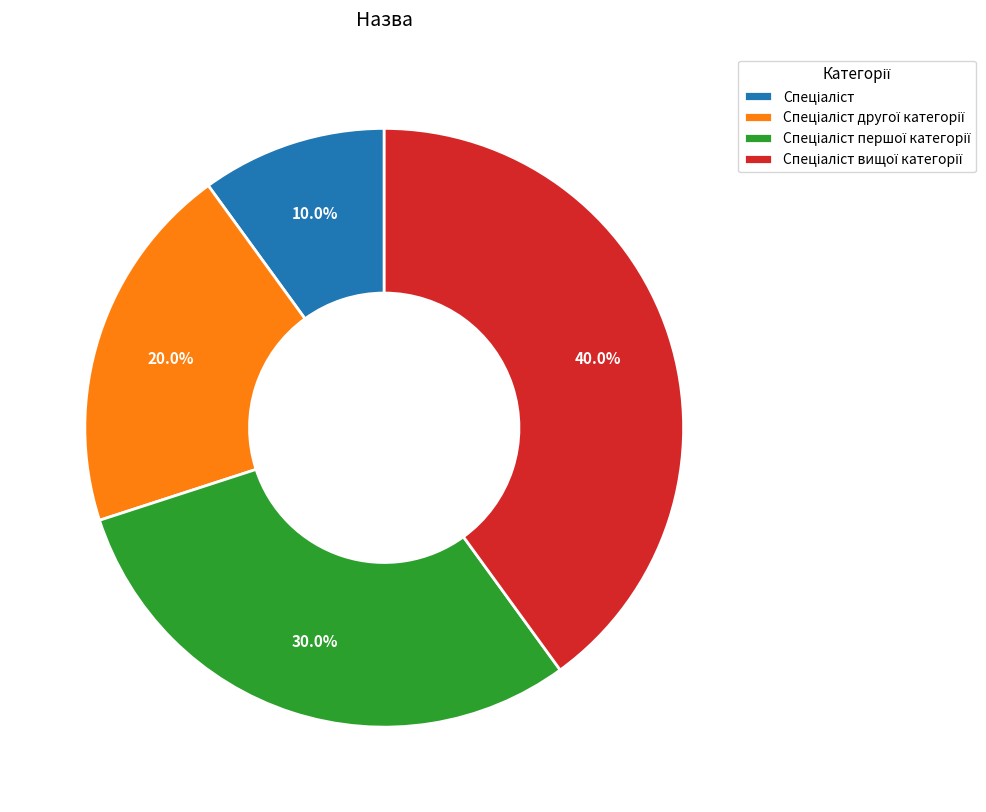

Does any single category account for the majority?

No